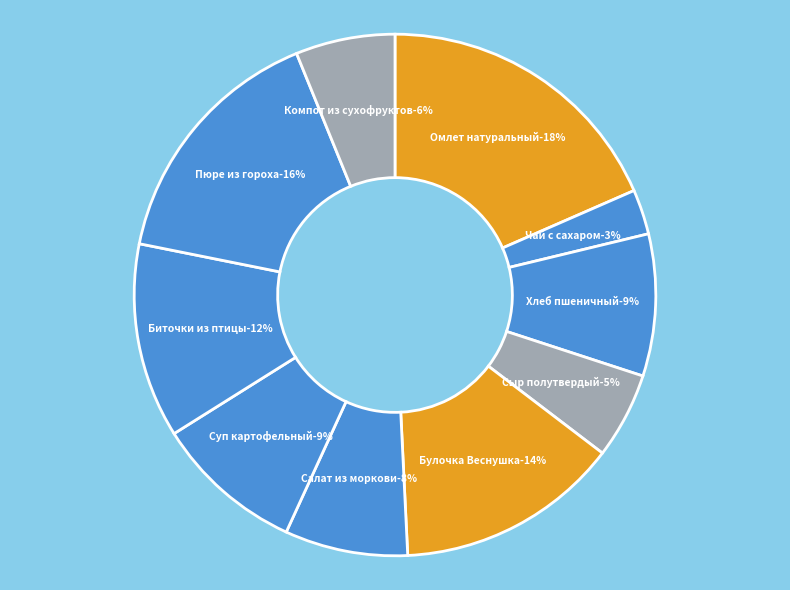

Is it true that Компот из сухофруктов is 1% of the pie?

False